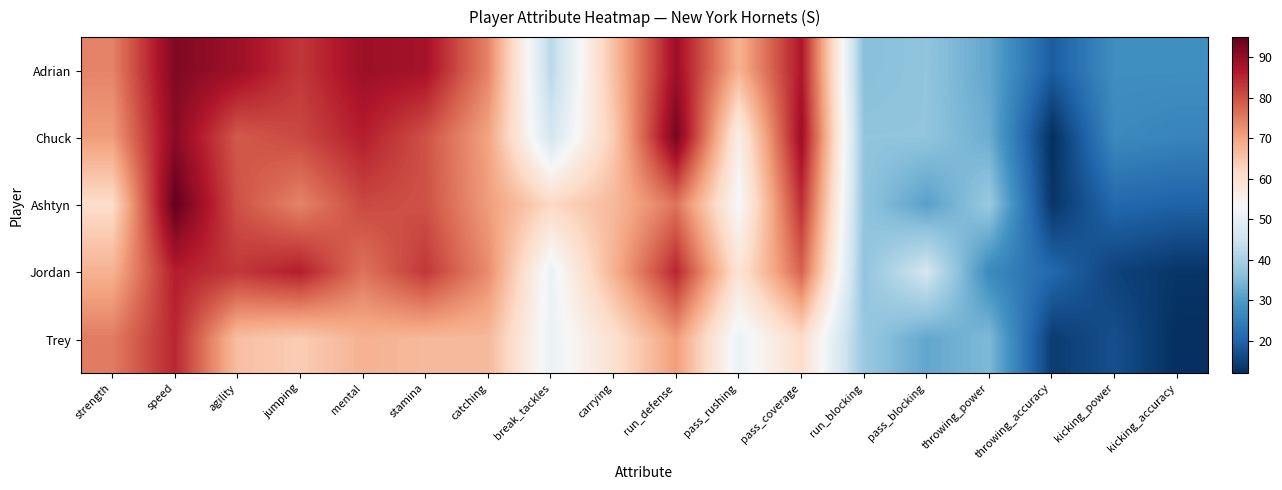

Which series changed the most between jumping and mental?

Jordan